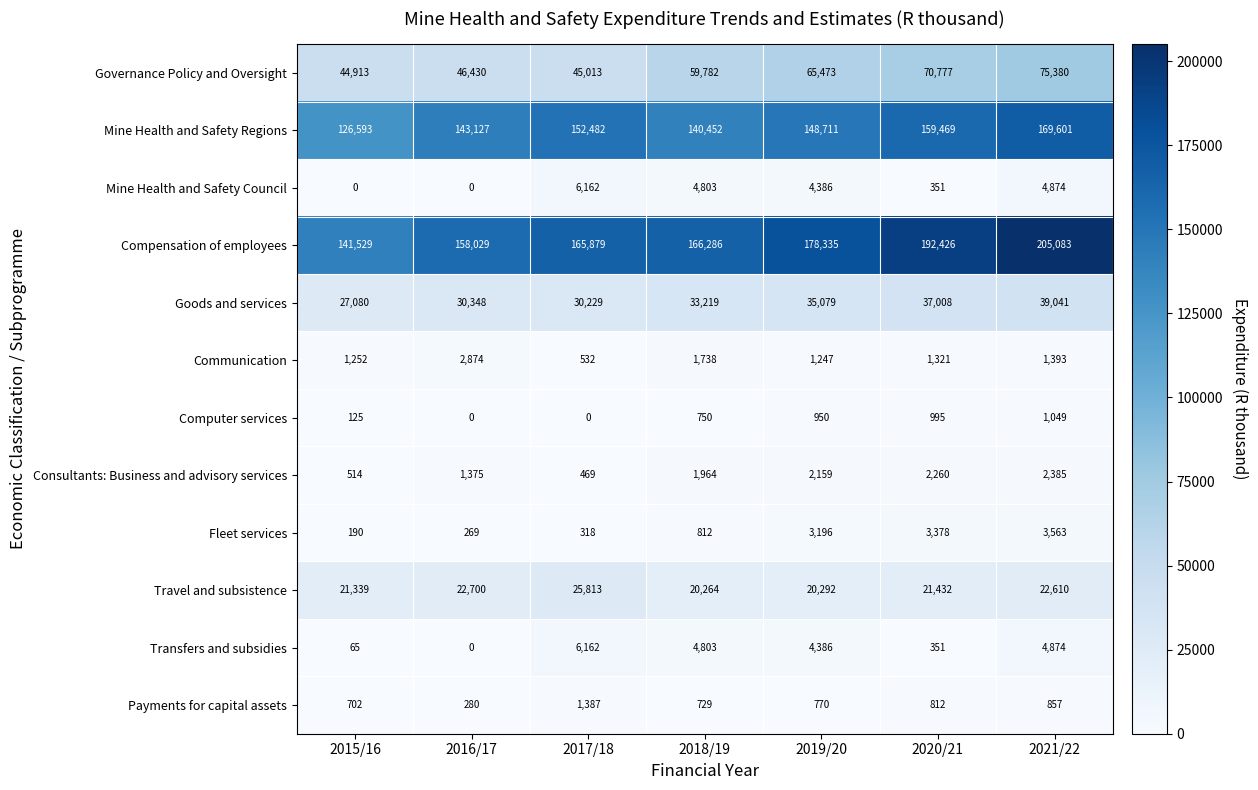

List the labels in order of Goods and services value, largest first.

2021/22, 2020/21, 2019/20, 2018/19, 2016/17, 2017/18, 2015/16